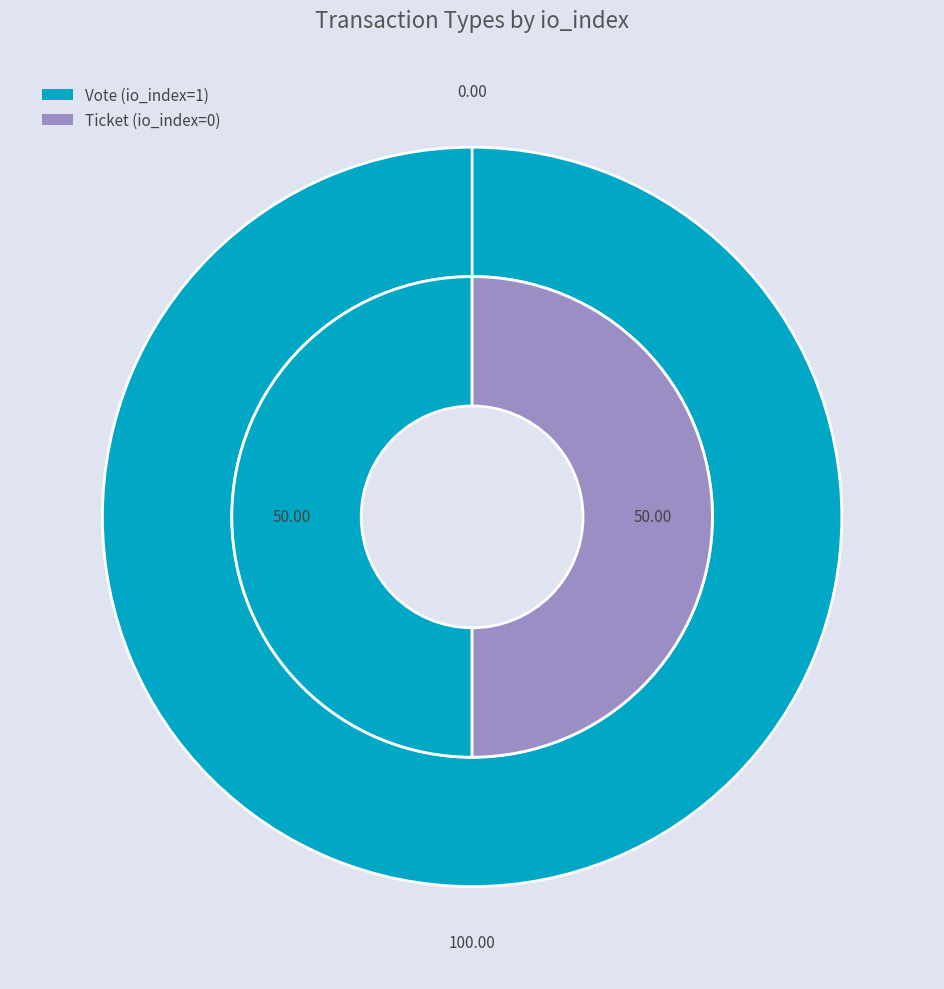

What percentage is the Vote slice, to the nearest percent?

100%